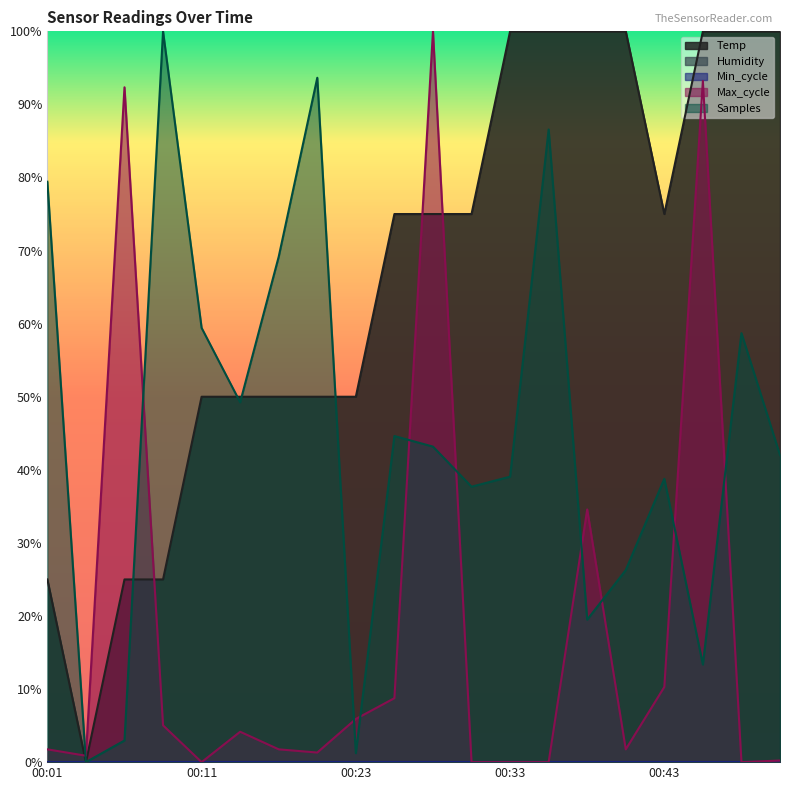

True or false: Max_cycle and Temp cross at least once.

True